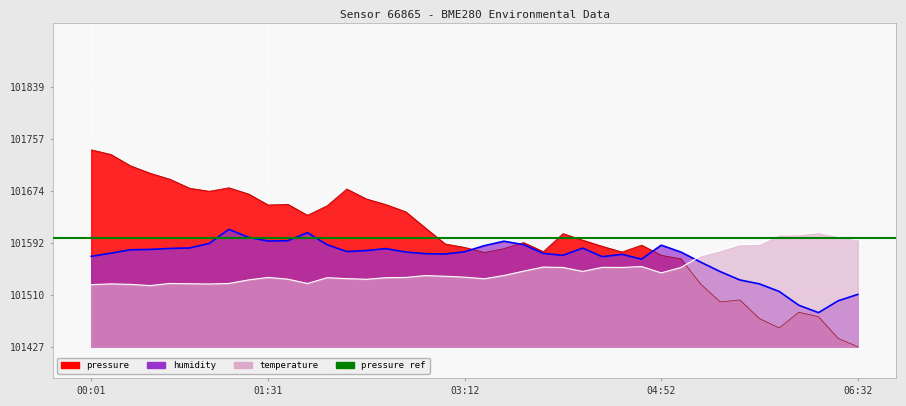

Is it true that humidity equals 182485.9 at 01:31?

False